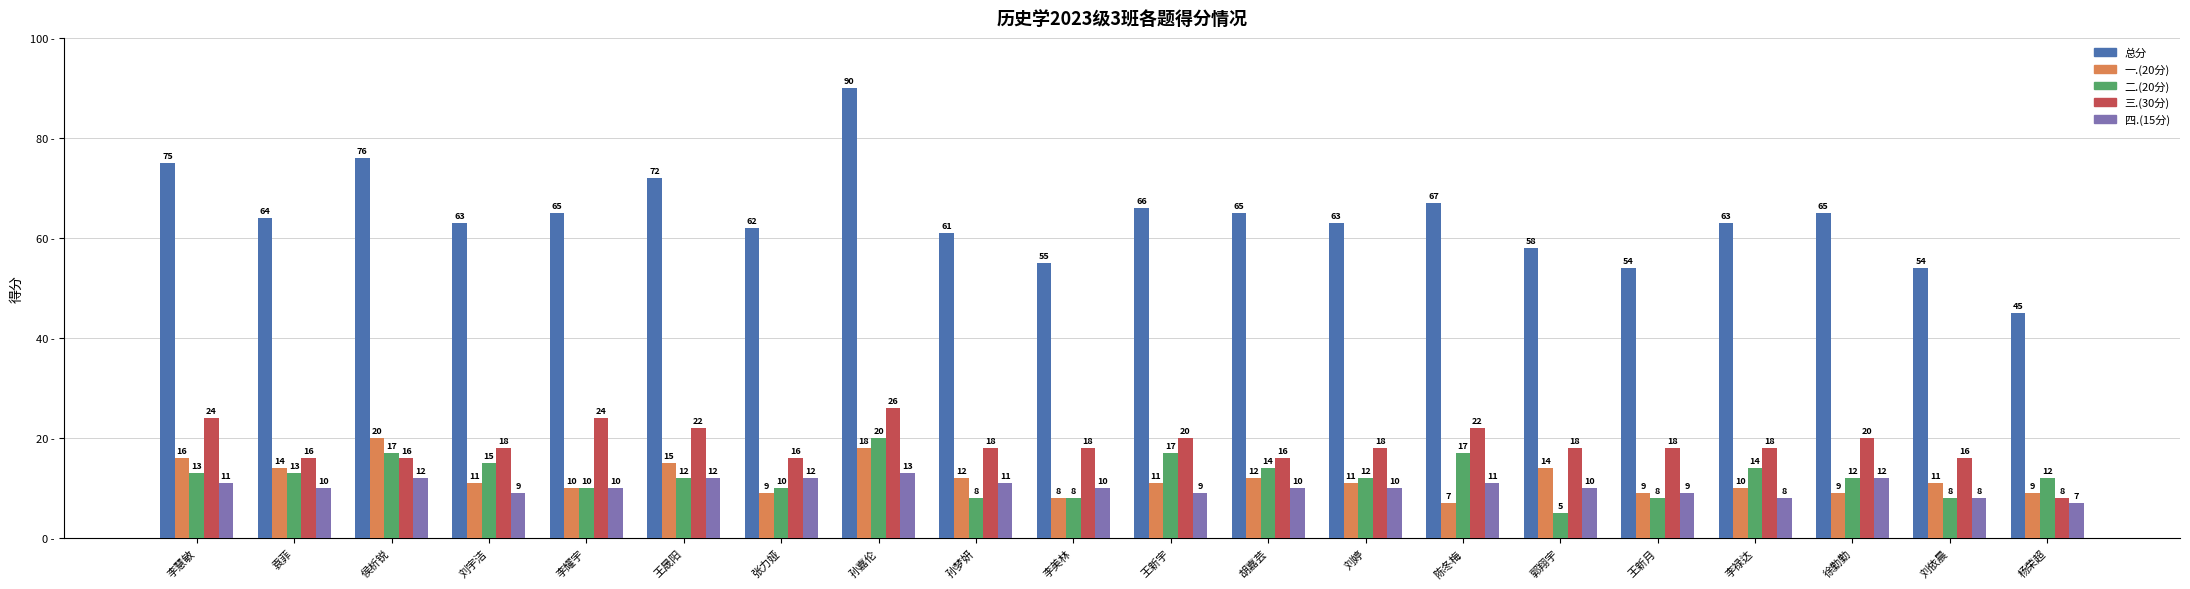

What are all the series names shown in the legend?

总分, 一.(20分), 二.(20分), 三.(30分), 四.(15分)